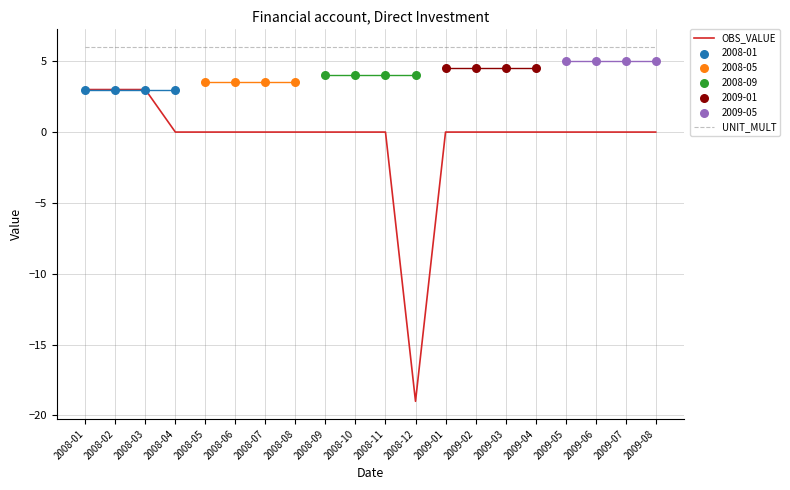

What is the highest value of the OBS_VALUE series?

3